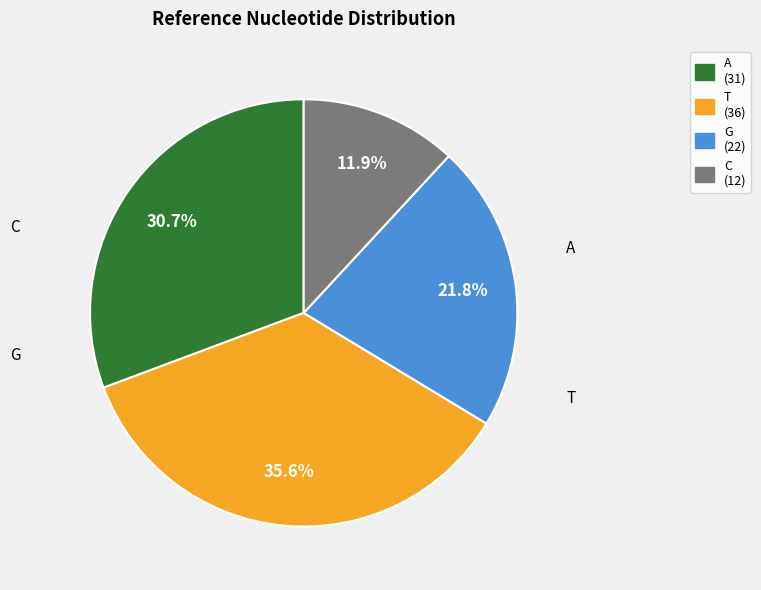

What is the ratio of the value at G to the value at T?

0.6